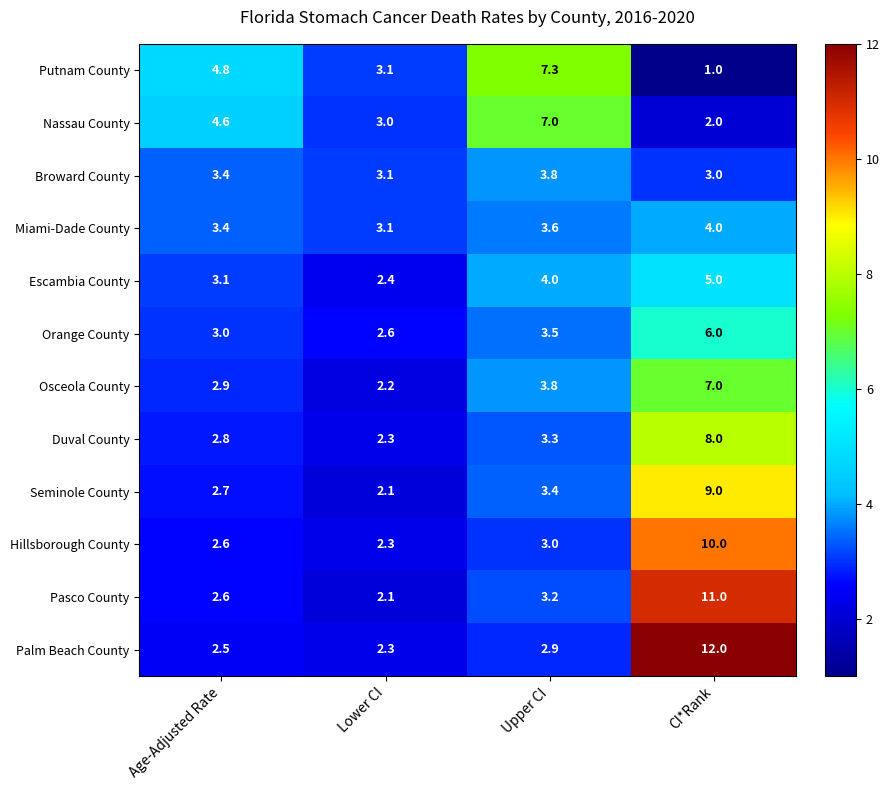

What is the total value across all series at Lower CI?

30.6